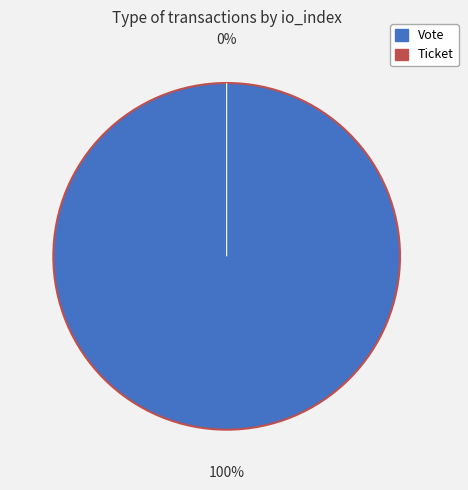

Which slice is the largest?

Vote